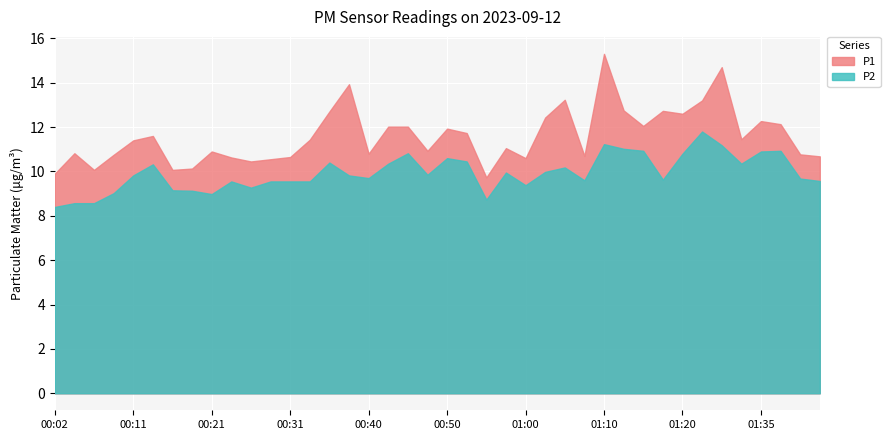

What is the difference between the maximum and minimum values in the P2 series?

3.4